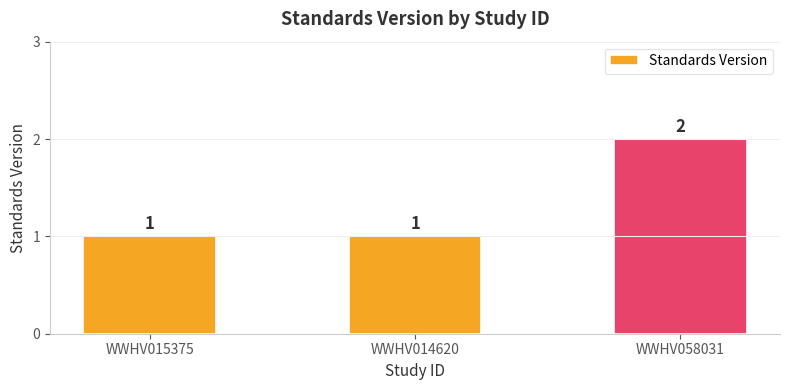

What is the change in value from WWHV014620 to WWHV058031?

+1